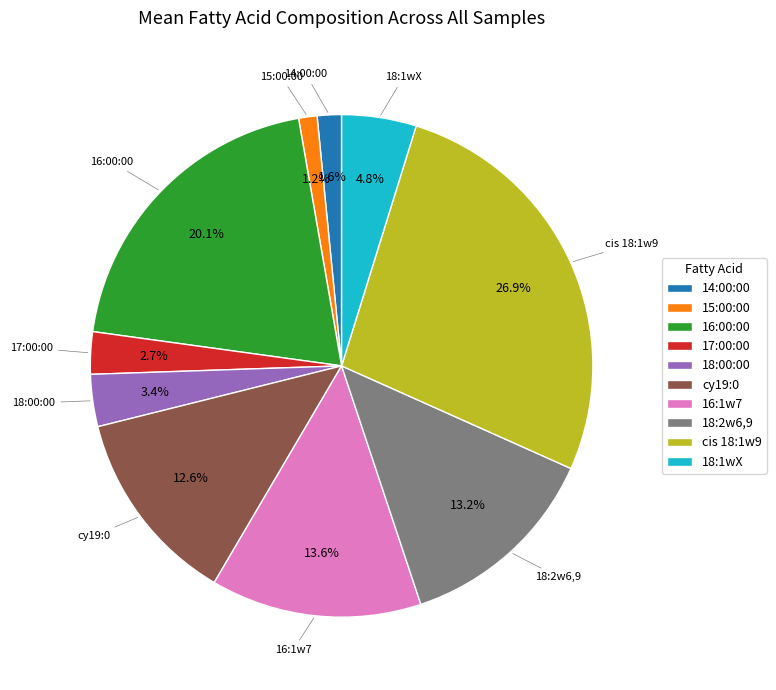

Combined, do 18:1wX and 18:00:00 account for over 50%?

No